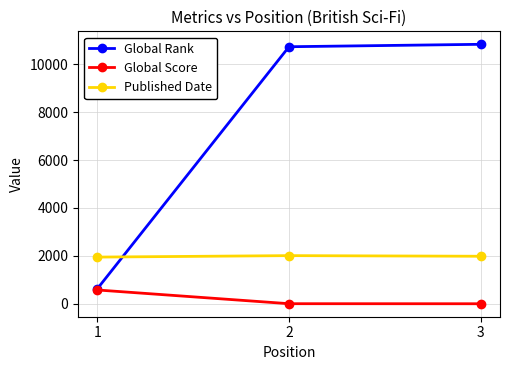

What is the lowest value of the Global Rank series?

624